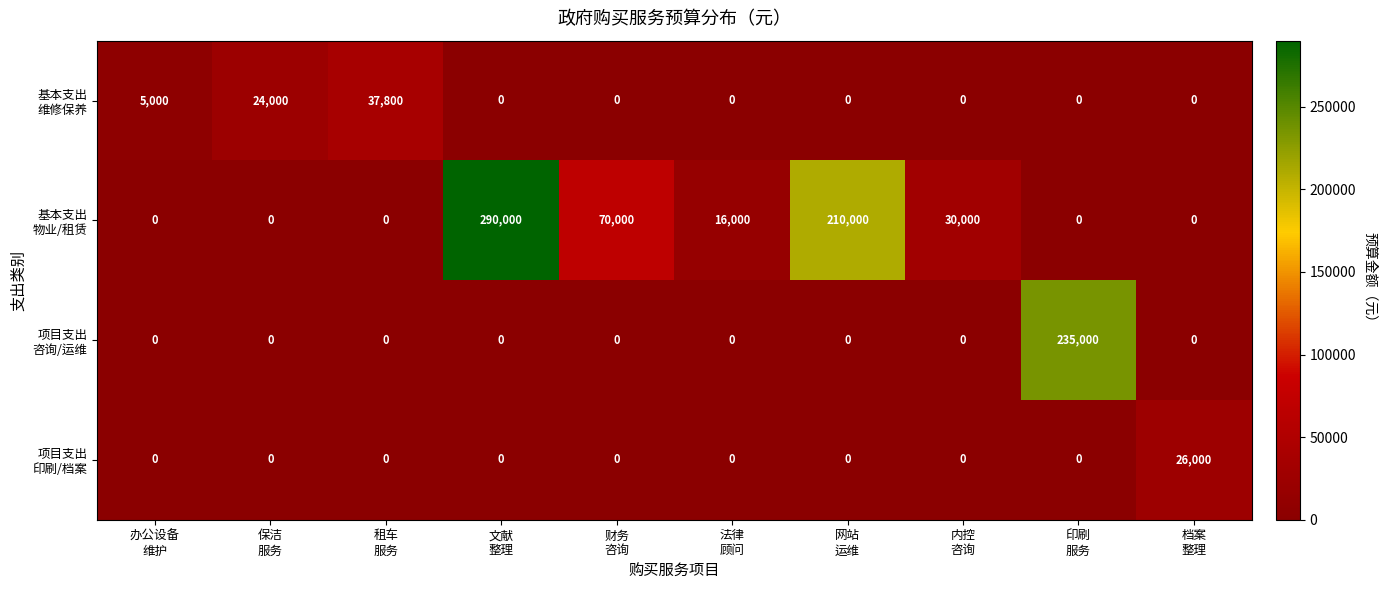

Count the number of categories in the chart.

10